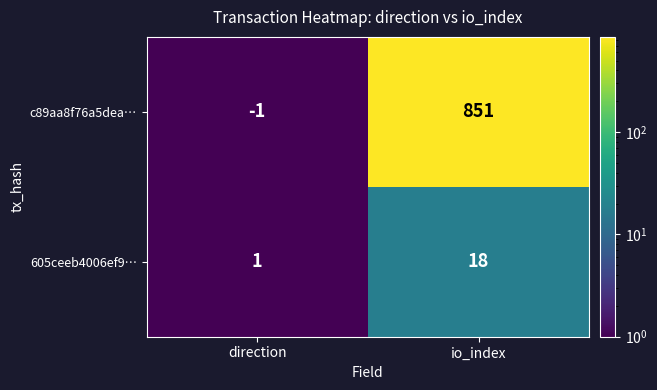

What is the spread (max minus min) of values at io_index?

833